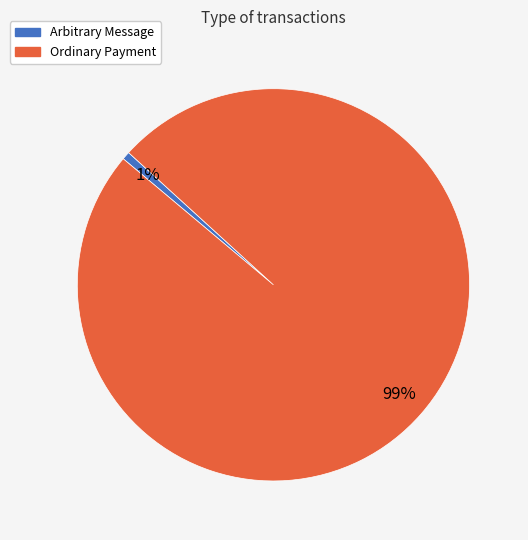

Which category has the smallest portion of the pie?

Arbitrary Message